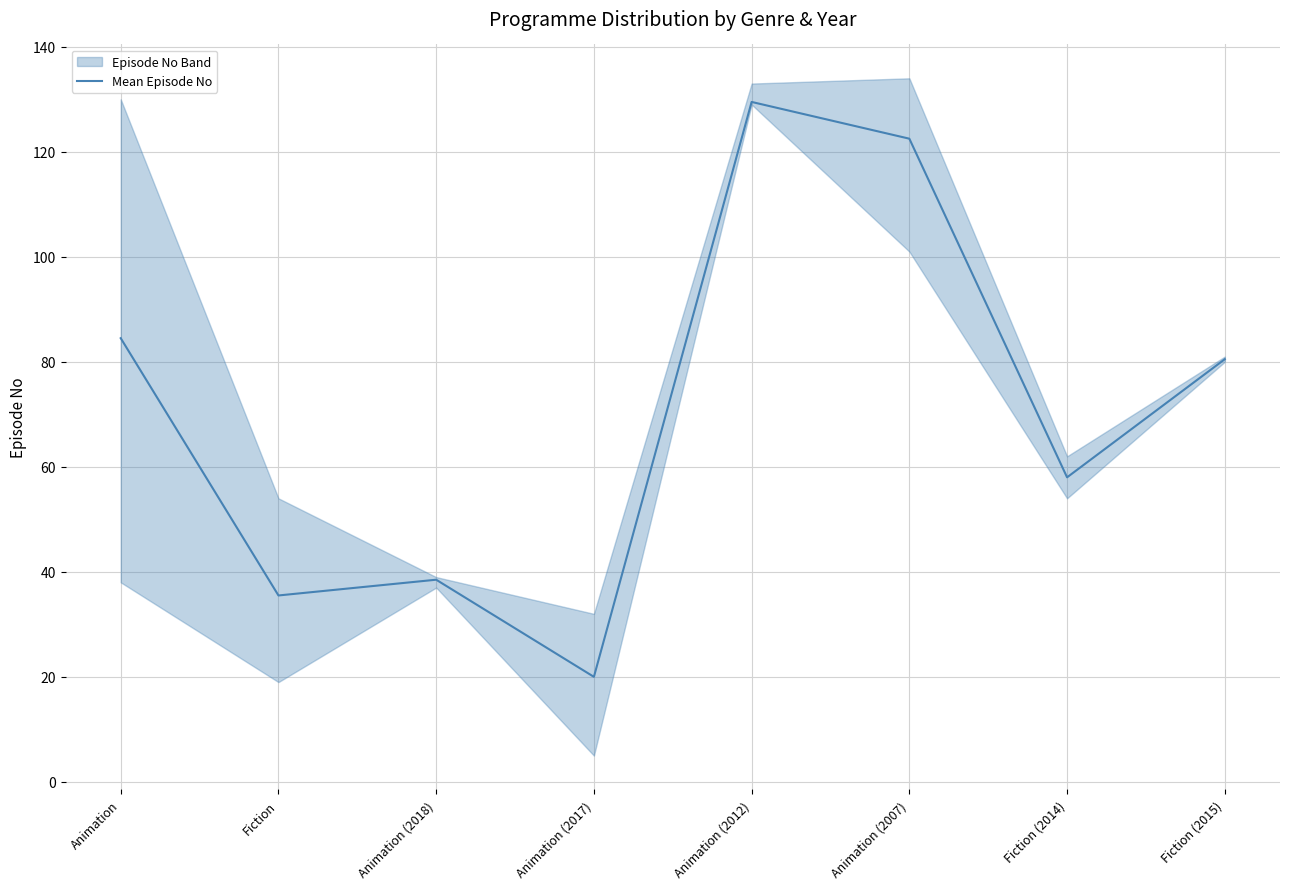

At which category does the chart reach its peak across all series?

Animation (2012)